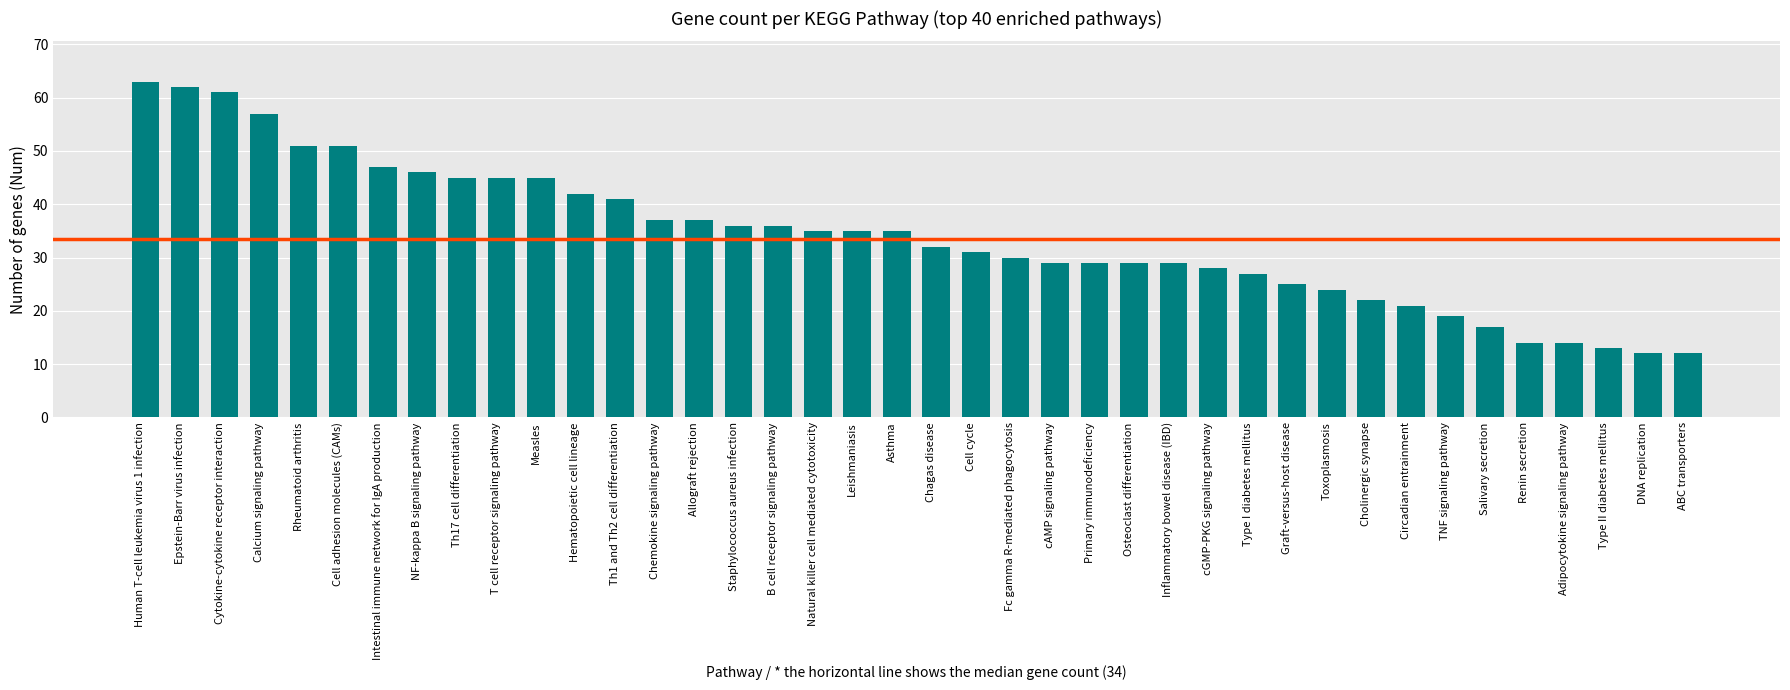

True or false: the data shows 47 at Intestinal immune network for IgA production.

True